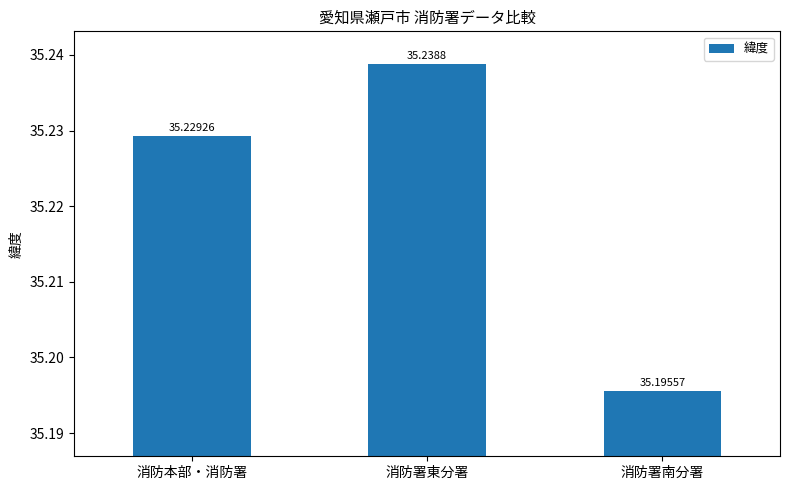

Reading left to right, list all the values displayed in this chart.

消防本部・消防署=35.2	消防署東分署=35.2	消防署南分署=35.2